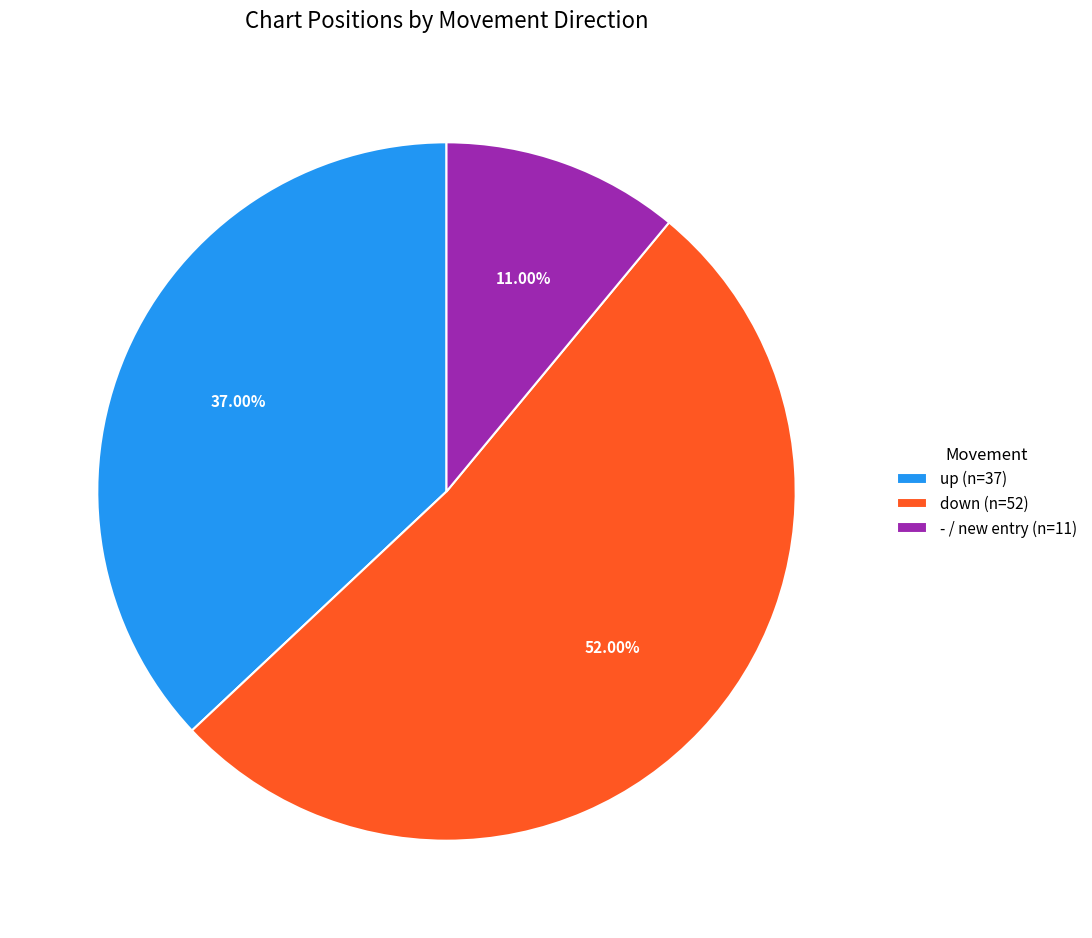

Which slice is the largest?

down